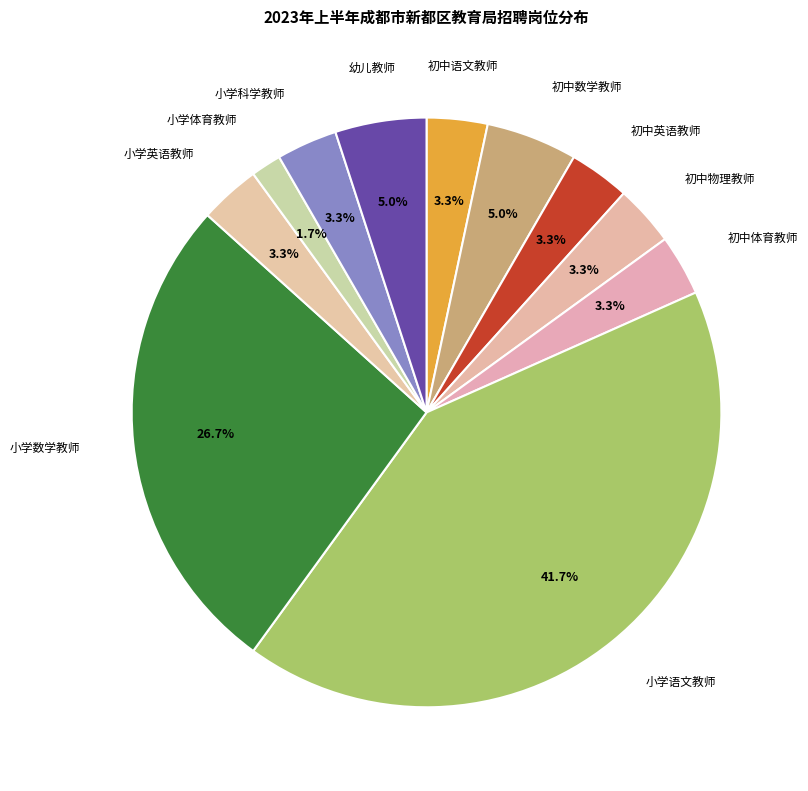

Approximately how many times larger is the value at 初中语文教师 compared to 小学科学教师?

1.0